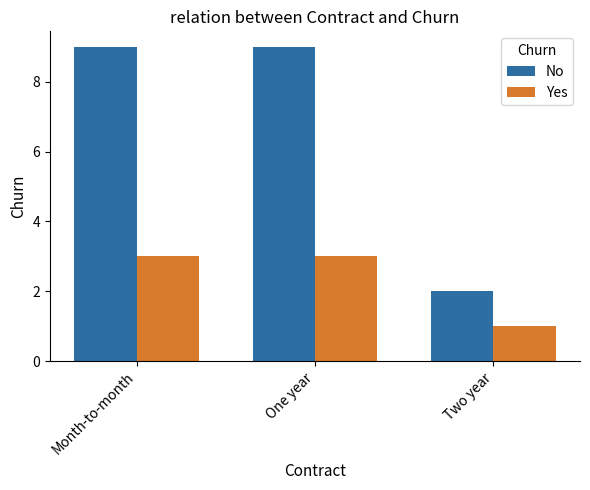

List the series in order of their overall mean, highest first.

No, Yes